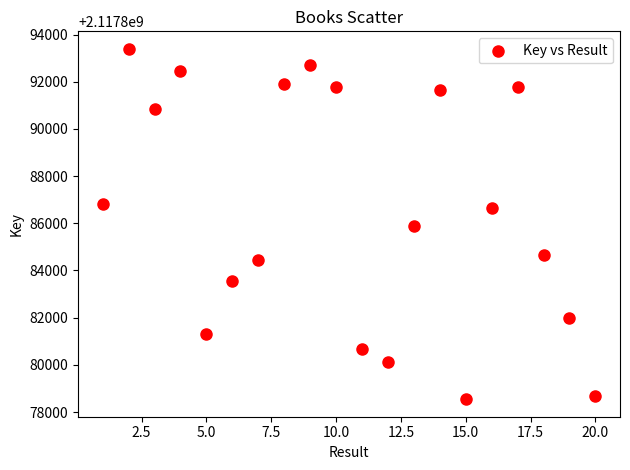

What is the range of Y values (max minus min)?

14848